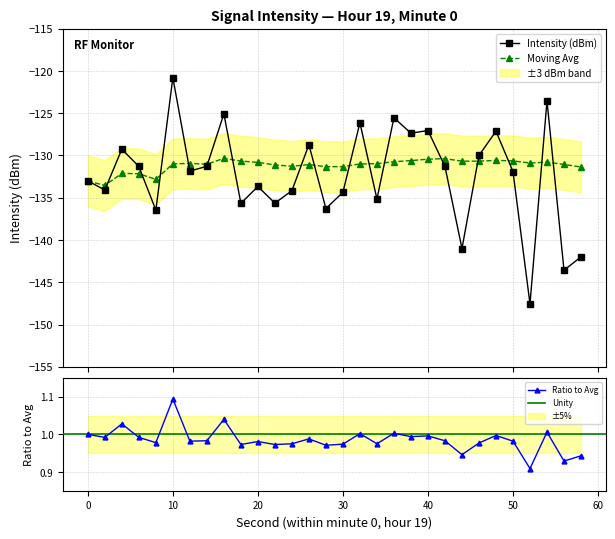

True or false: Intensity (dBm) has more than 2 interior local peaks.

True